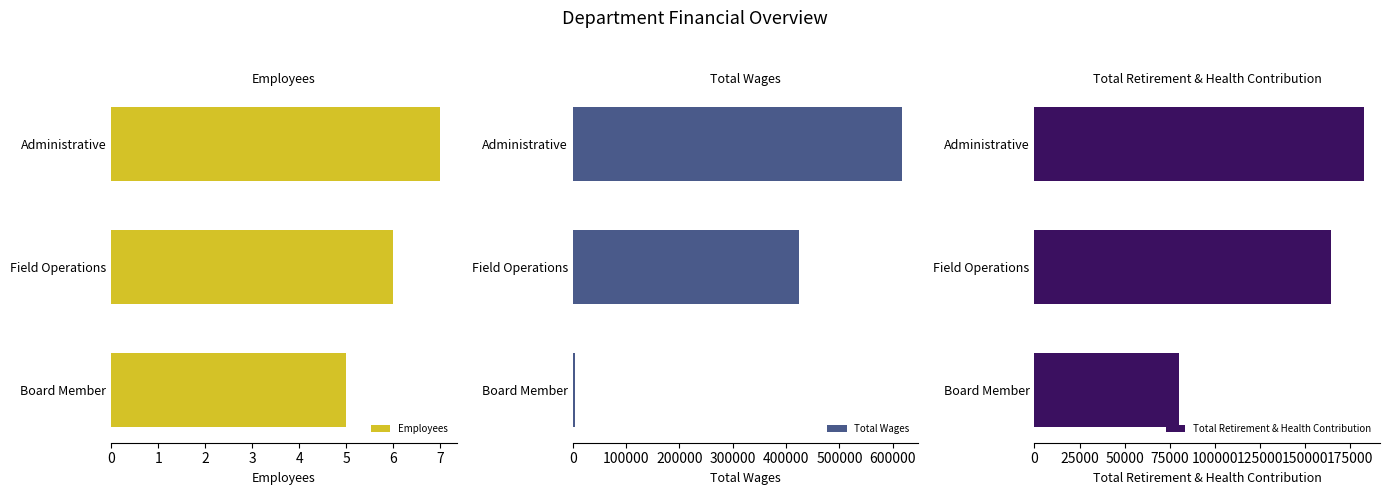

What is the value of the Employees bar at the 2nd from the left?

6